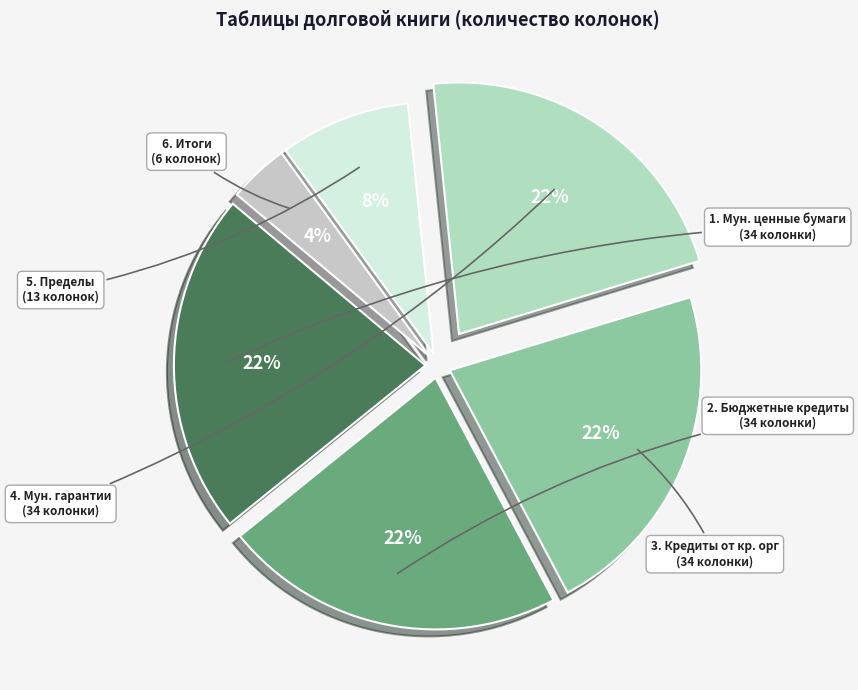

Does any single category account for the majority?

No